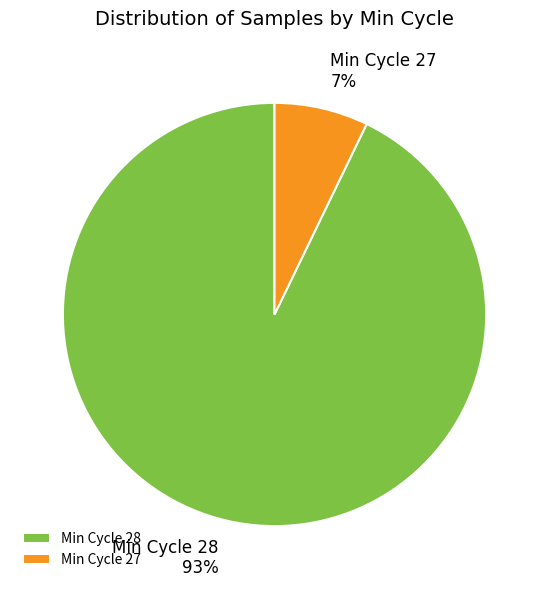

Is it true that Min Cycle 27 is 7% of the pie?

True